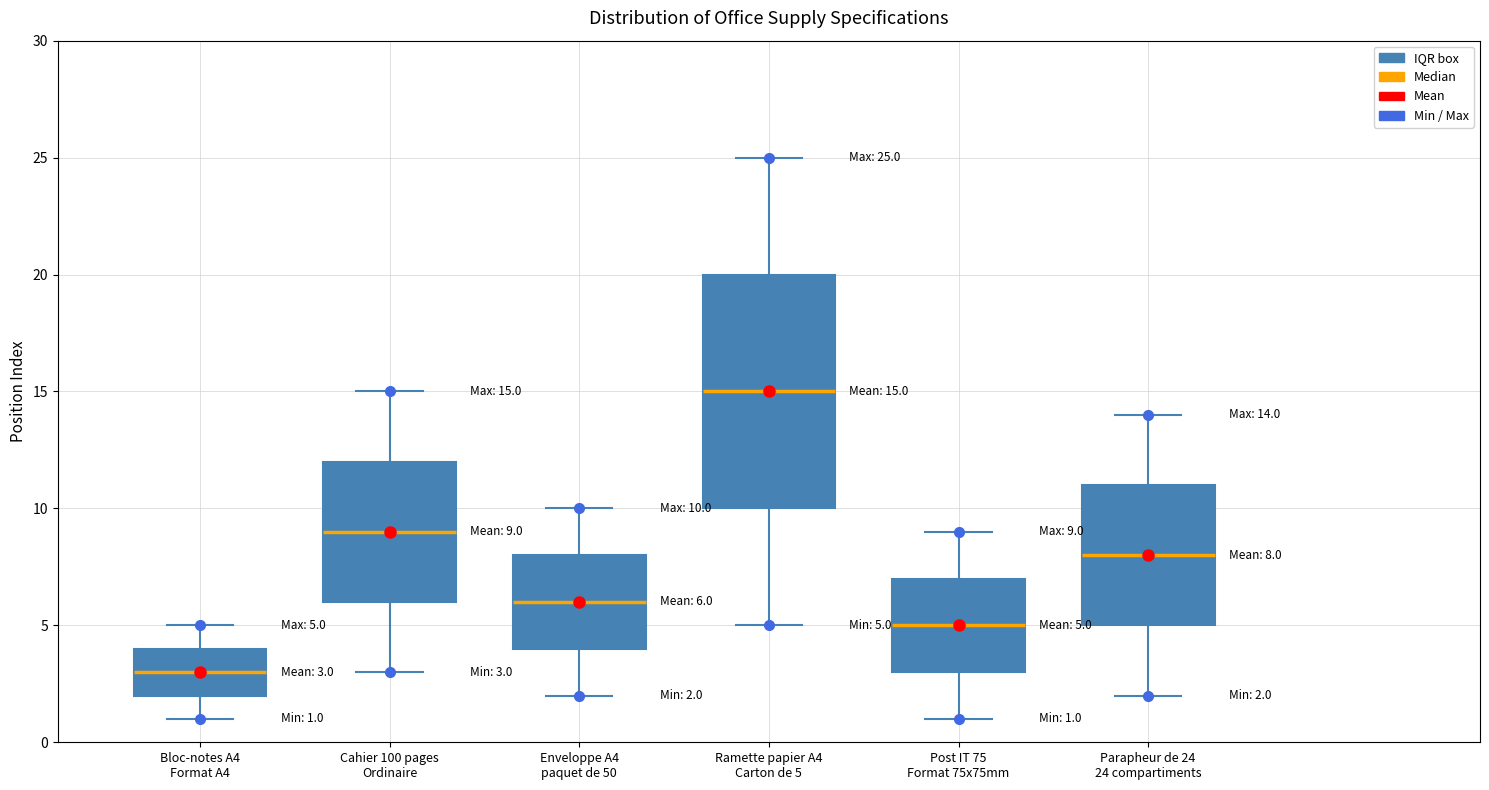

Which box has the lowest median line?

Bloc-notes A4 Format A4